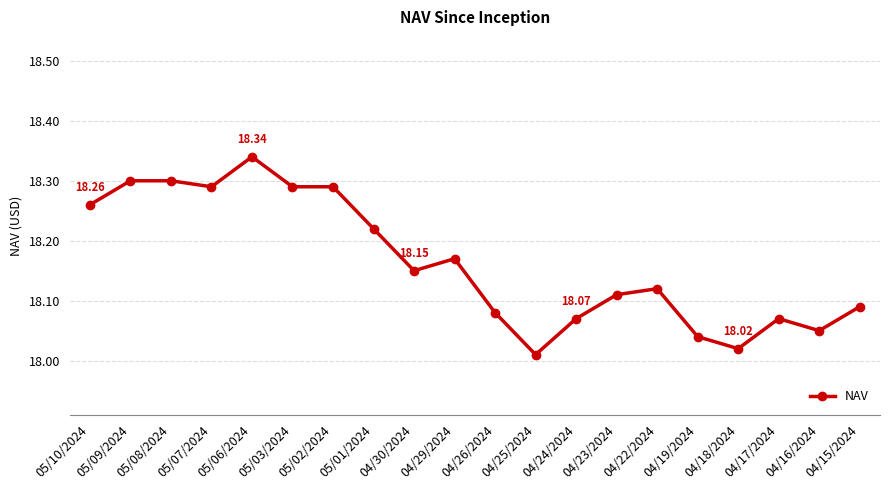

What is the difference between the maximum and second lowest values?

0.3